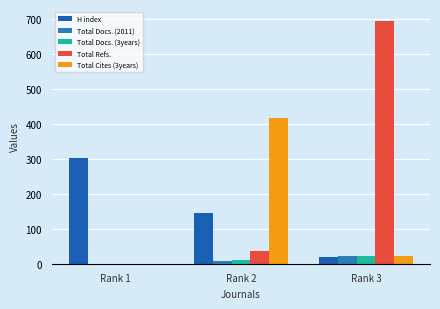

Which series has the largest total across all categories?

Total Refs.